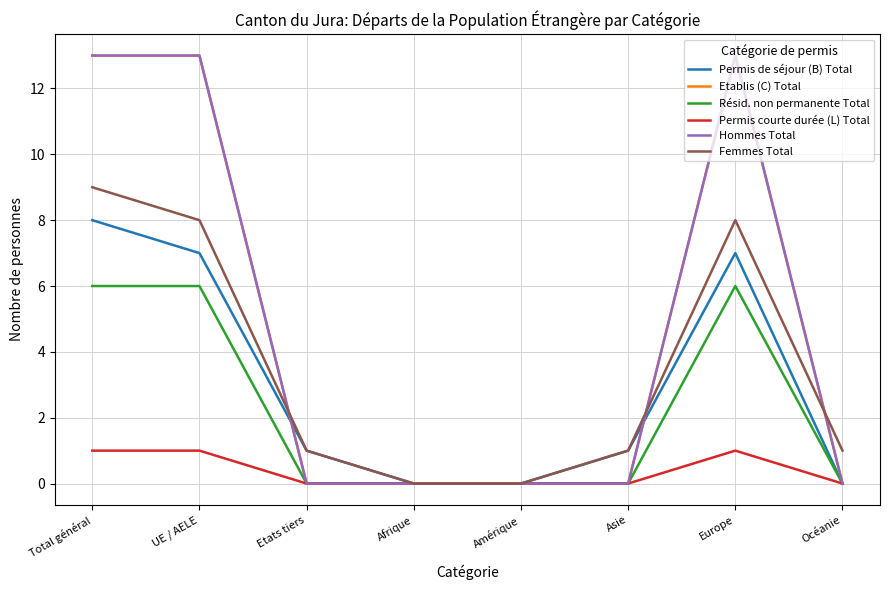

Does the chart have visible grid lines?

Yes